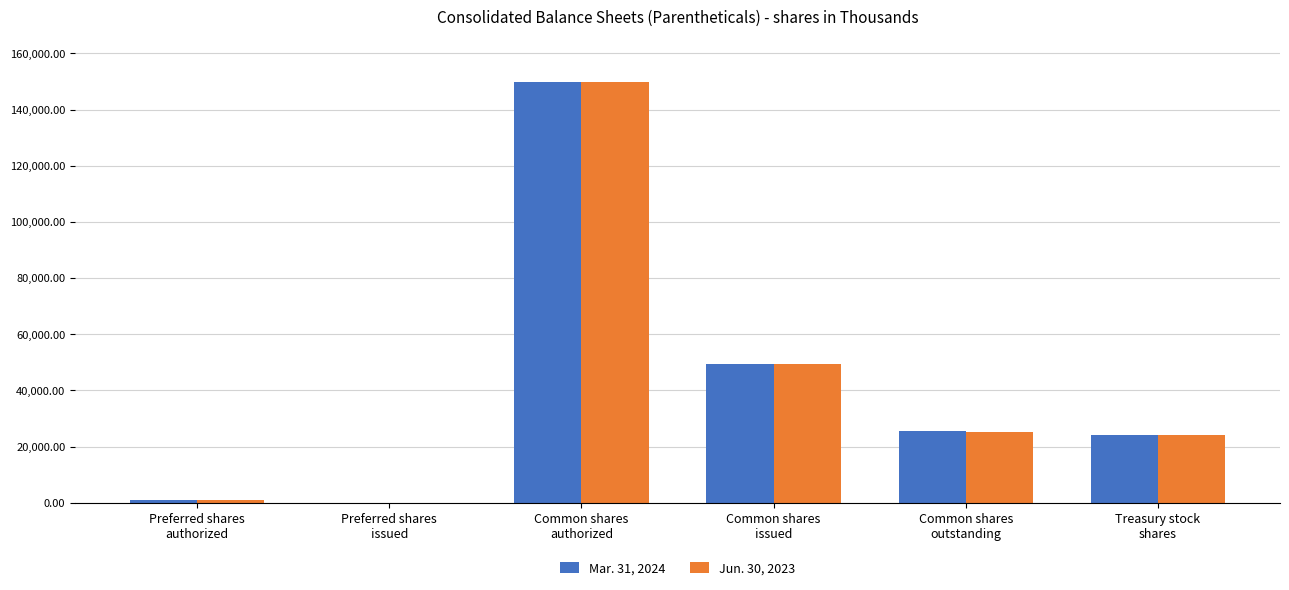

What is the sum of the Mar. 31, 2024 values at Preferred shares
issued and Preferred shares
authorized?

1055